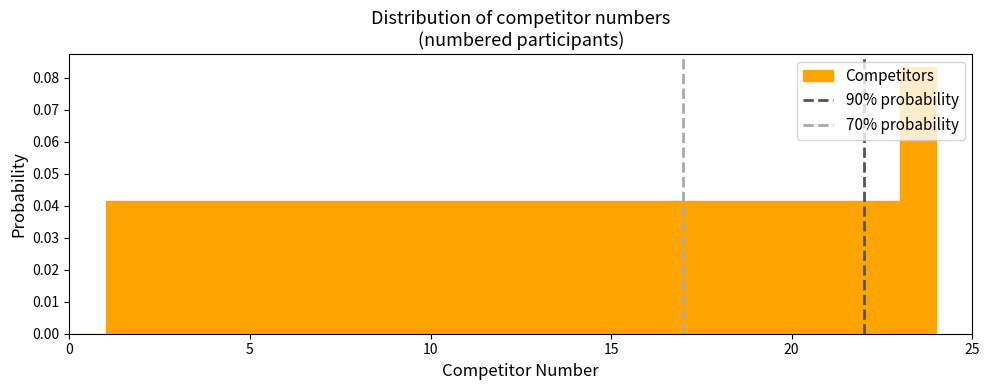

Read against the x-axis, roughly where is the centre of the tallest bar?

23.5